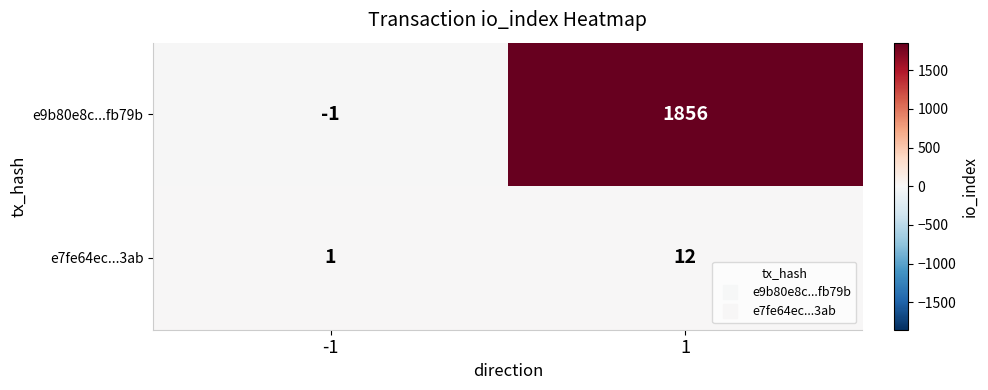

True or false: e7fe64ec...3ab has a value of 17 at 1.

False